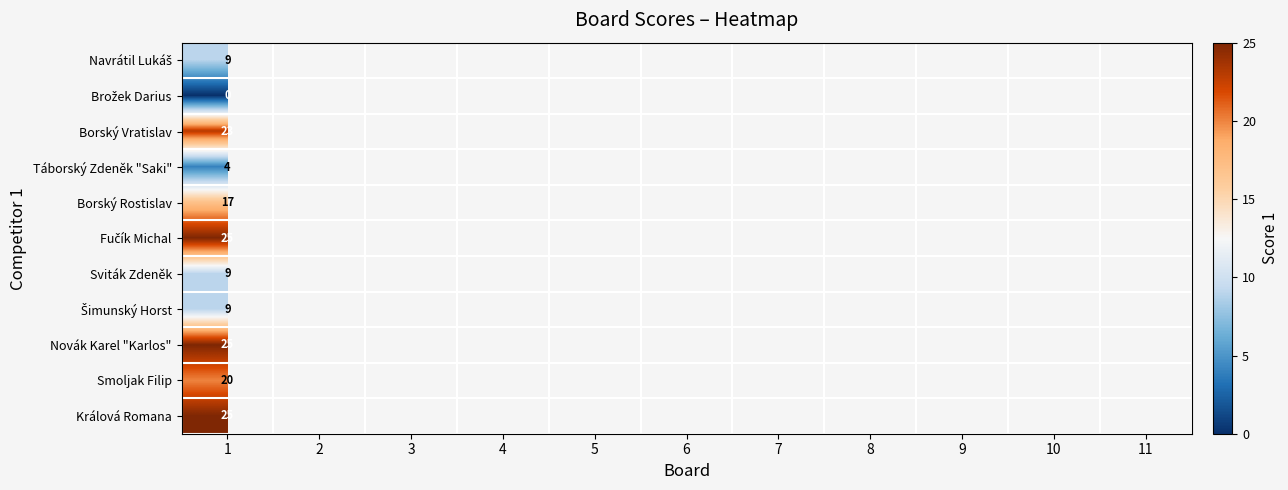

What is the total value across all series at 1?

166